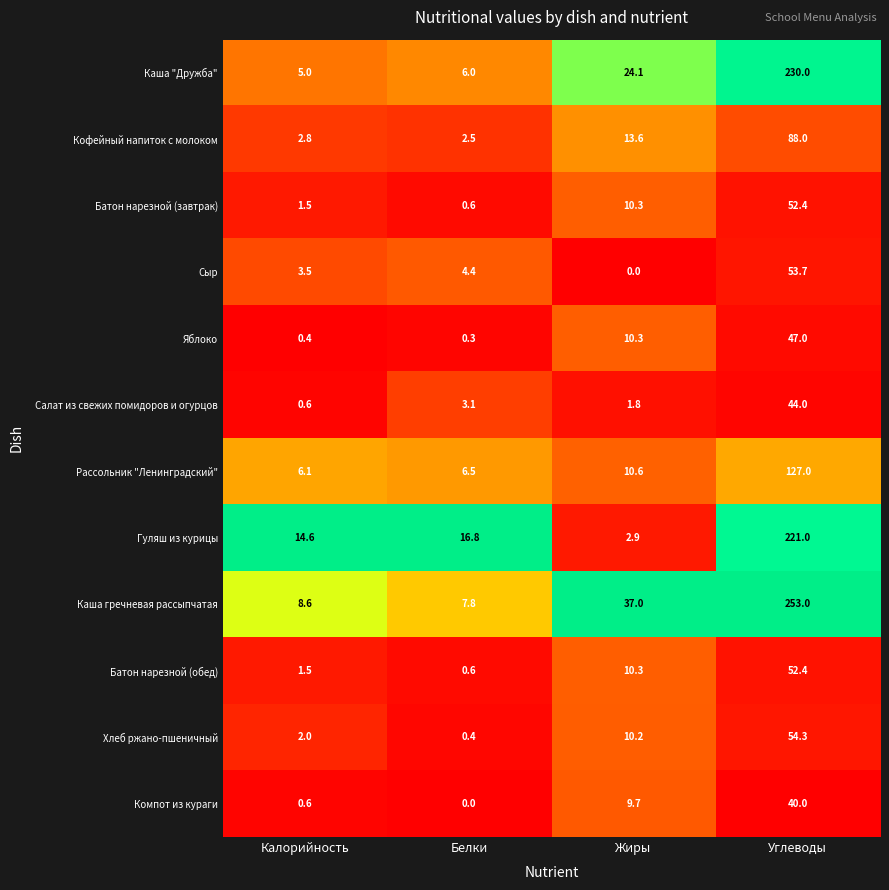

What is the difference between the maximum and minimum values in the Каша "Дружба" series?

225.0